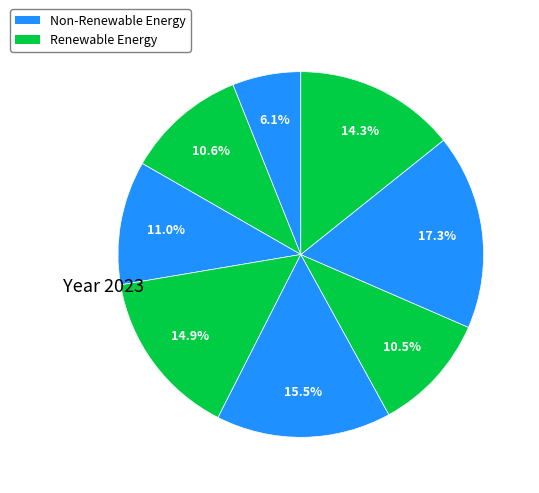

How many slices are in this pie chart?

8